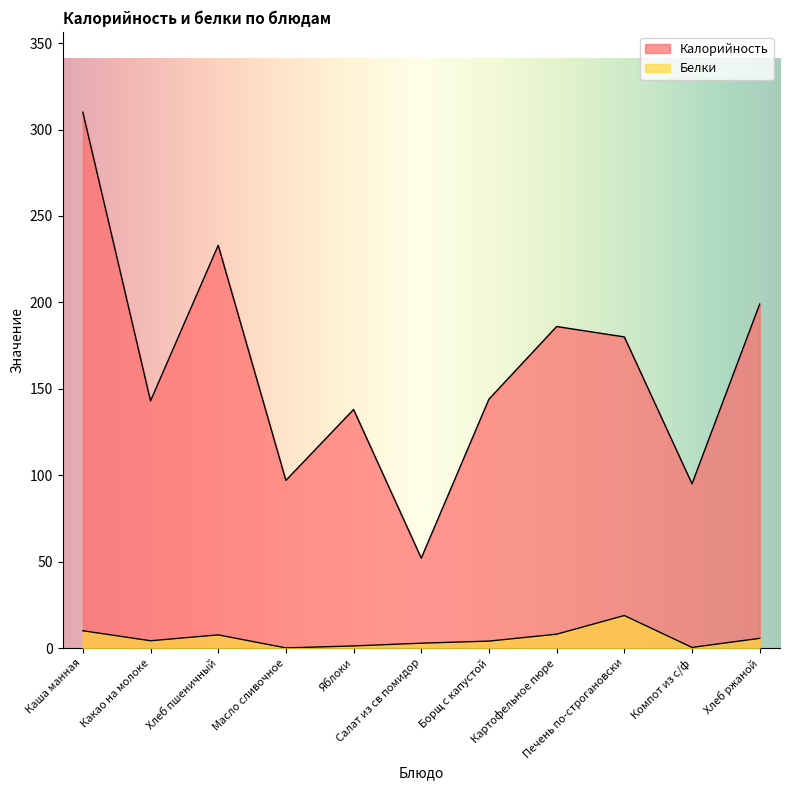

What is the difference between the highest and lowest values at Каша манная?

300.0